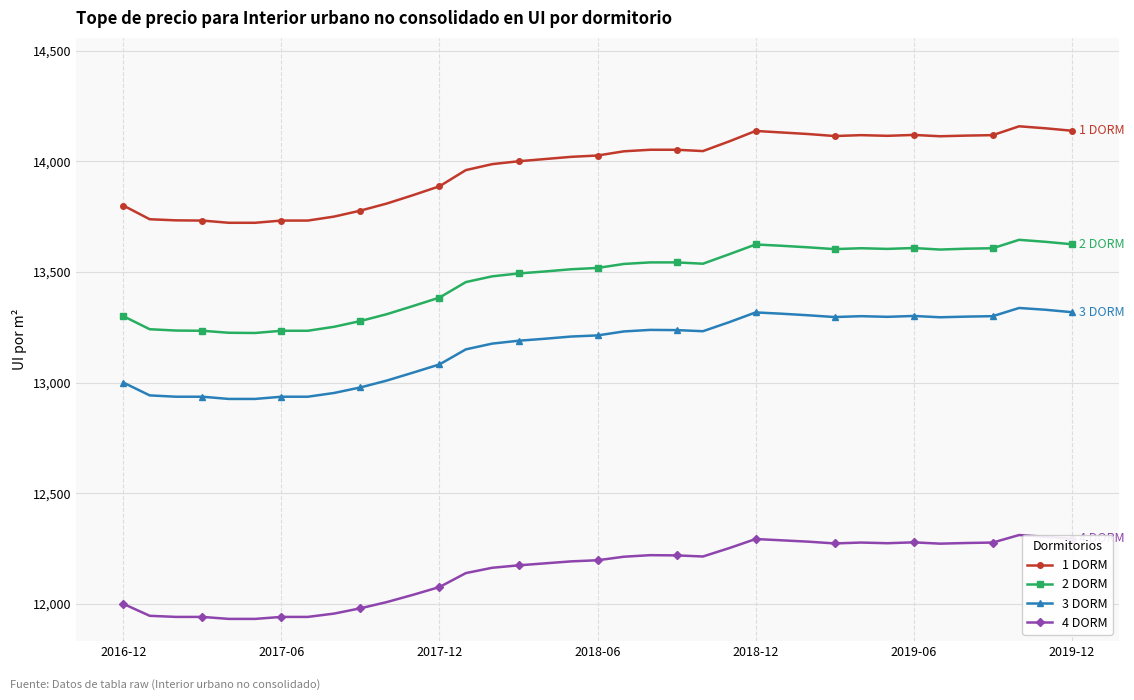

True or false: 3 DORM and 4 DORM cross at least once.

False